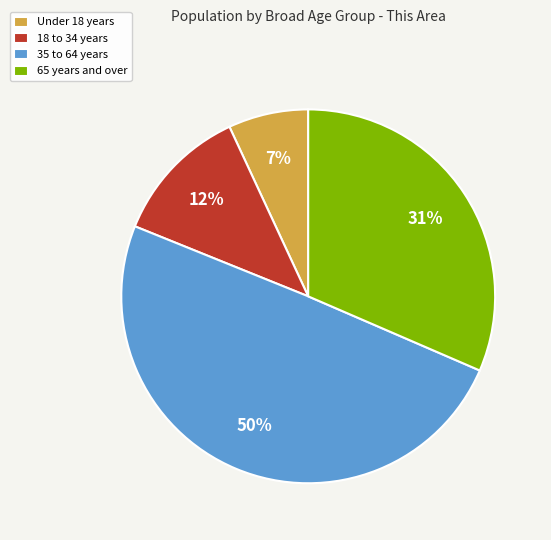

Combined, do Under 18 years and 65 years and over account for over 50%?

No